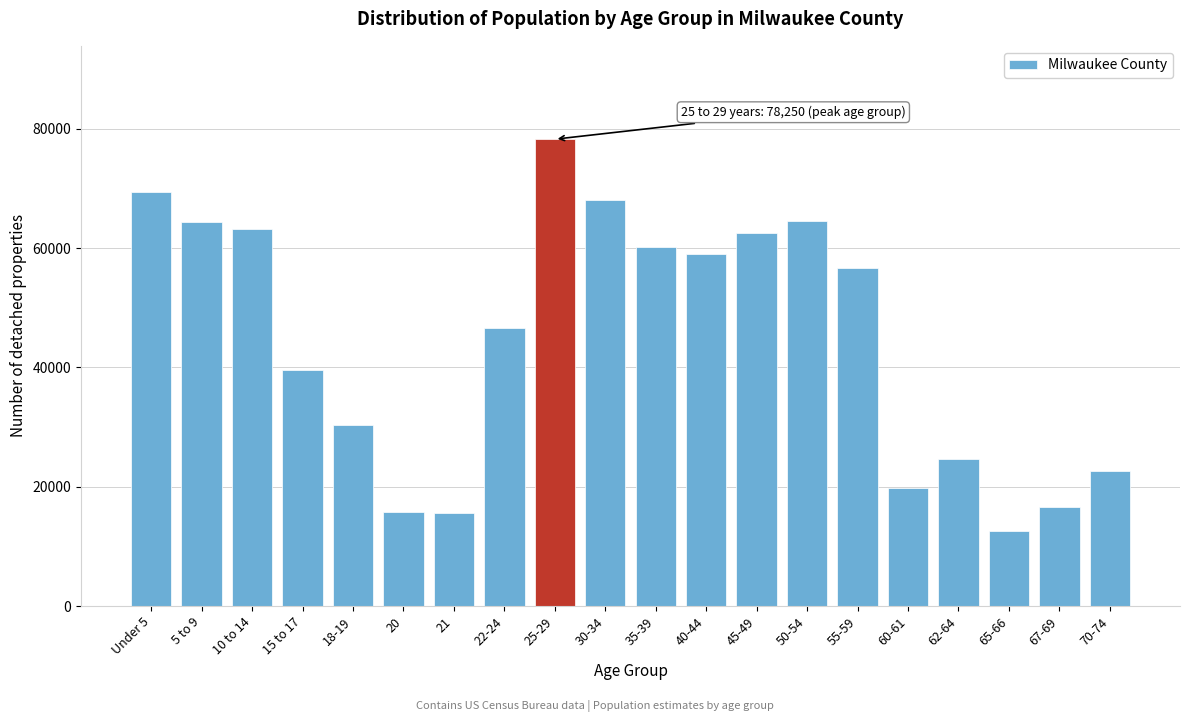

At which label is the value closest to 45386?

22-24